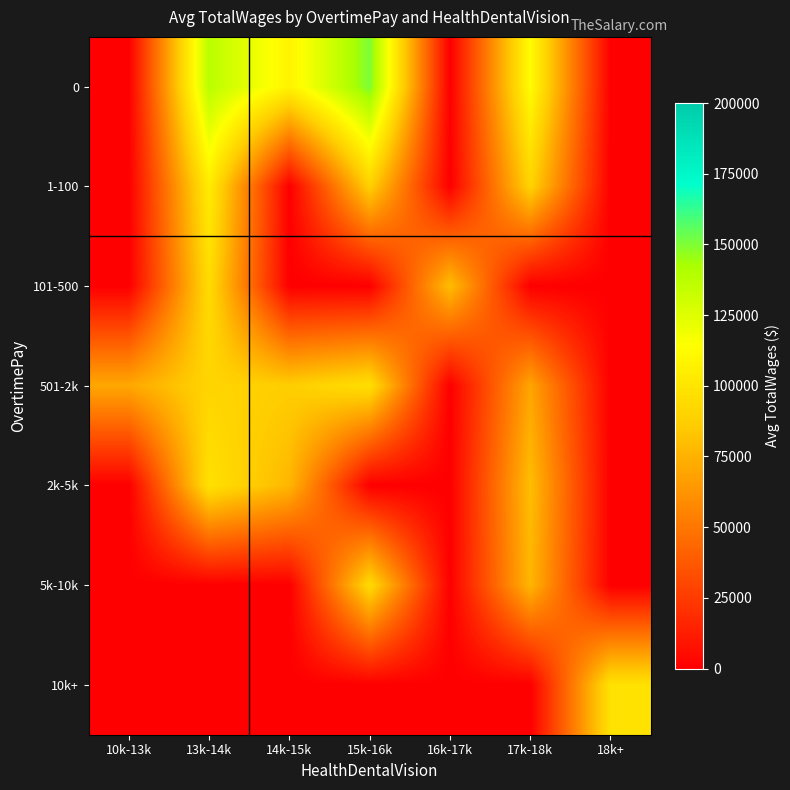

Reading left to right, extract all data points from this chart.

0: 10k-13k=0.0	13k-14k=137228.5	14k-15k=107699.0	15k-16k=150895.0	16k-17k=0.0	17k-18k=112614.2	18k+=0.0
1-100: 10k-13k=0.0	13k-14k=104040.0	14k-15k=0.0	15k-16k=88451.0	16k-17k=0.0	17k-18k=89942.6	18k+=0.0
101-500: 10k-13k=0.0	13k-14k=94608.0	14k-15k=0.0	15k-16k=0.0	16k-17k=80092.0	17k-18k=0.0	18k+=0.0
501-2k: 10k-13k=70531.0	13k-14k=90832.0	14k-15k=87098.0	15k-16k=96639.0	16k-17k=0.0	17k-18k=69557.0	18k+=0.0
2k-5k: 10k-13k=0.0	13k-14k=97842.0	14k-15k=76807.0	15k-16k=0.0	16k-17k=0.0	17k-18k=80017.2	18k+=0.0
5k-10k: 10k-13k=0.0	13k-14k=0.0	14k-15k=0.0	15k-16k=93699.0	16k-17k=0.0	17k-18k=76710.0	18k+=0.0
10k+: 10k-13k=0.0	13k-14k=0.0	14k-15k=0.0	15k-16k=0.0	16k-17k=0.0	17k-18k=0.0	18k+=97714.0